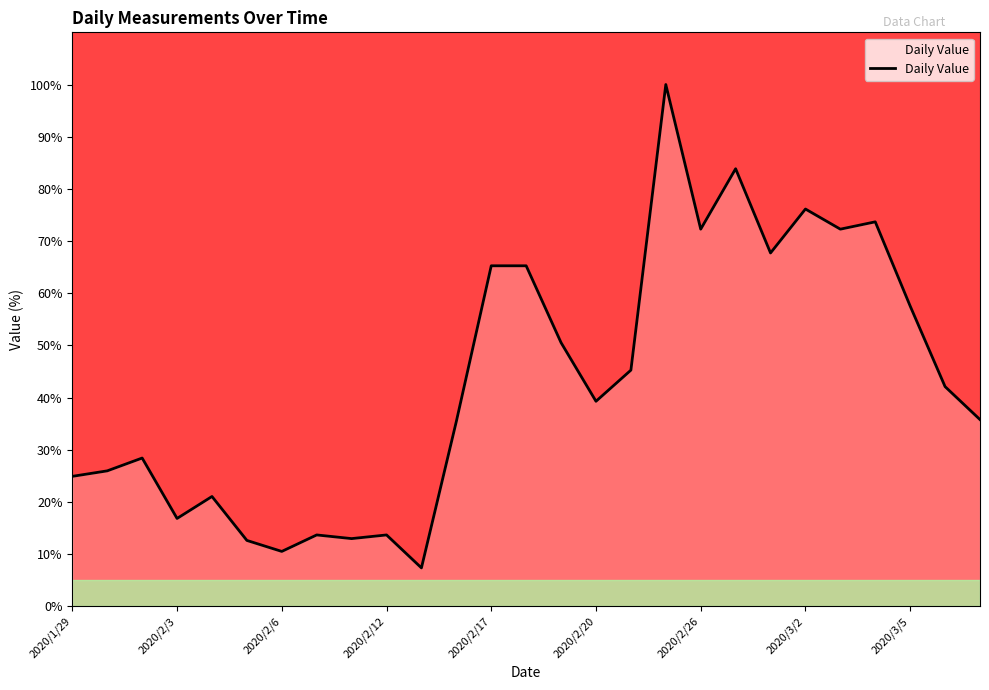

What is the greatest value displayed?

100.0